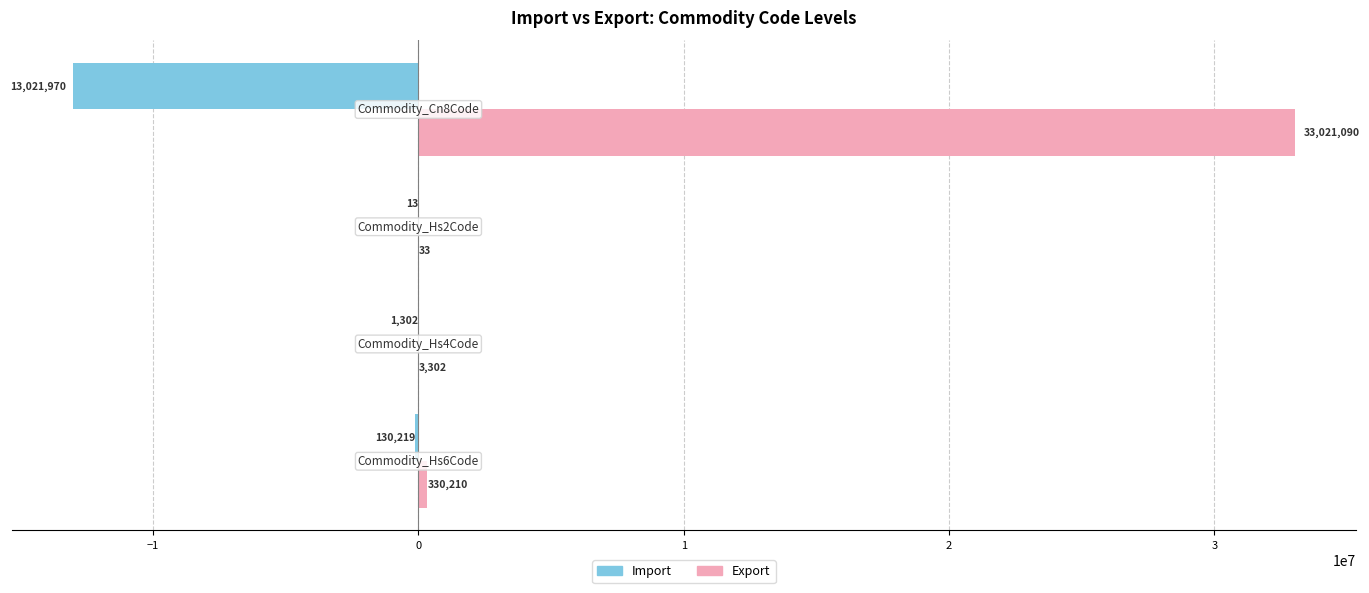

Which series has the largest total across all categories?

Export